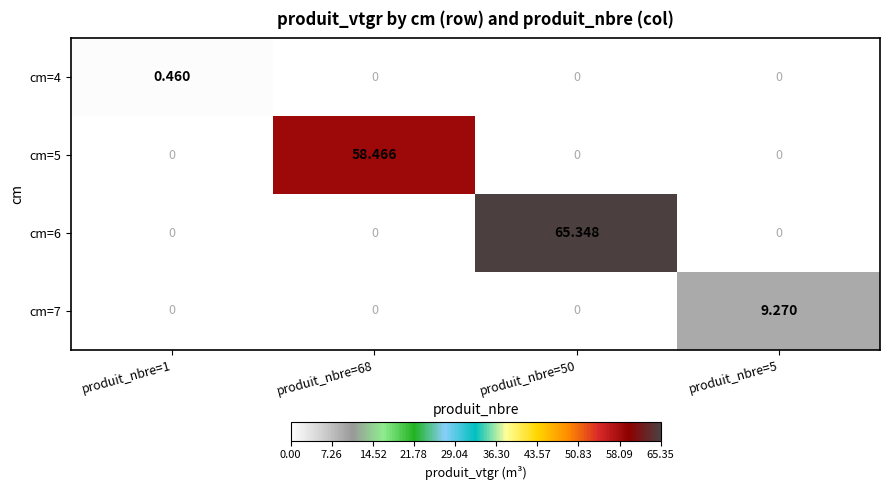

At which category is the sum across all series the highest?

produit_nbre=50